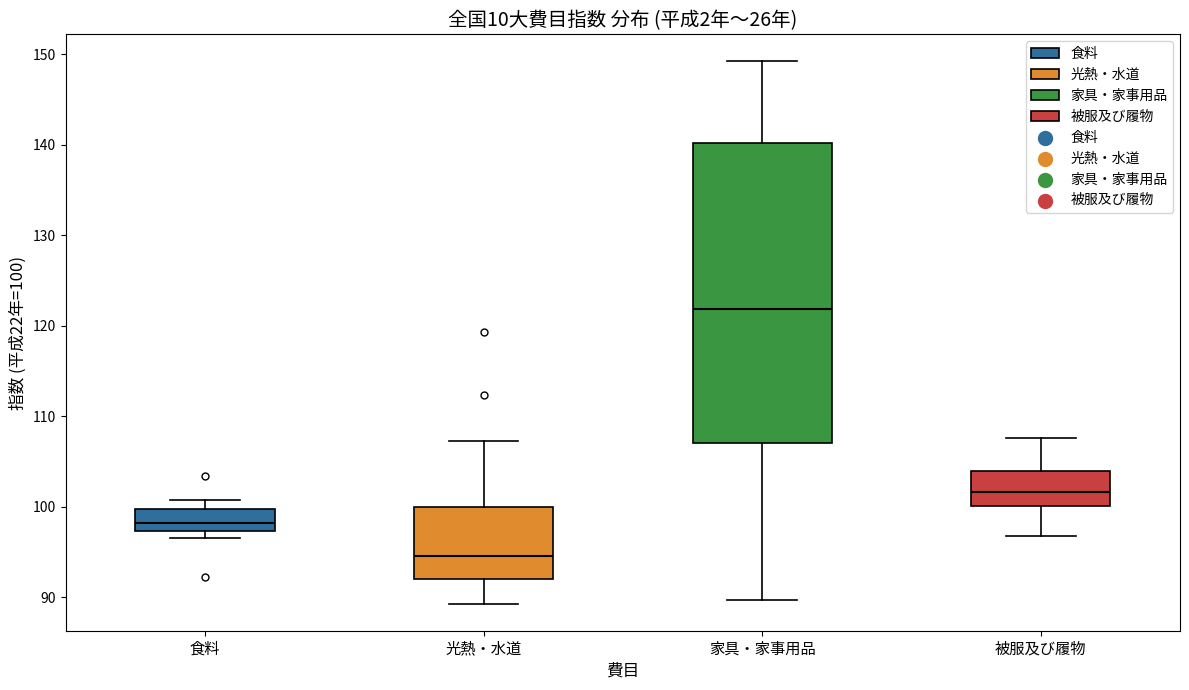

Where does the upper whisker of the box for 光熱・水道 end on the y-axis? The values are not printed on the chart, so give them approximately, as read against the axis.

107